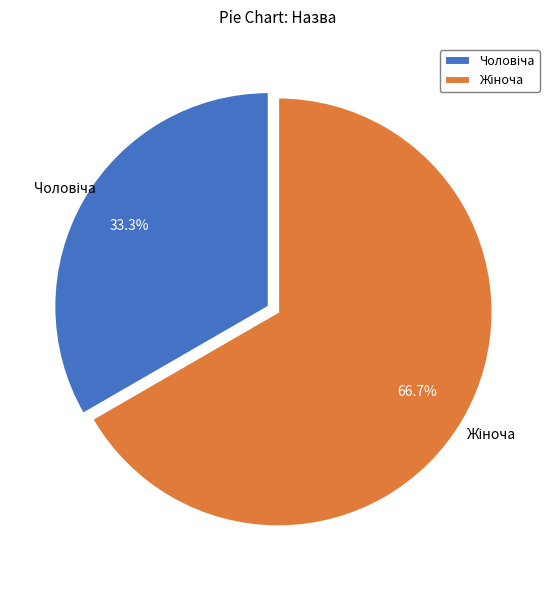

Is there any slice that represents more than half of the pie?

Yes